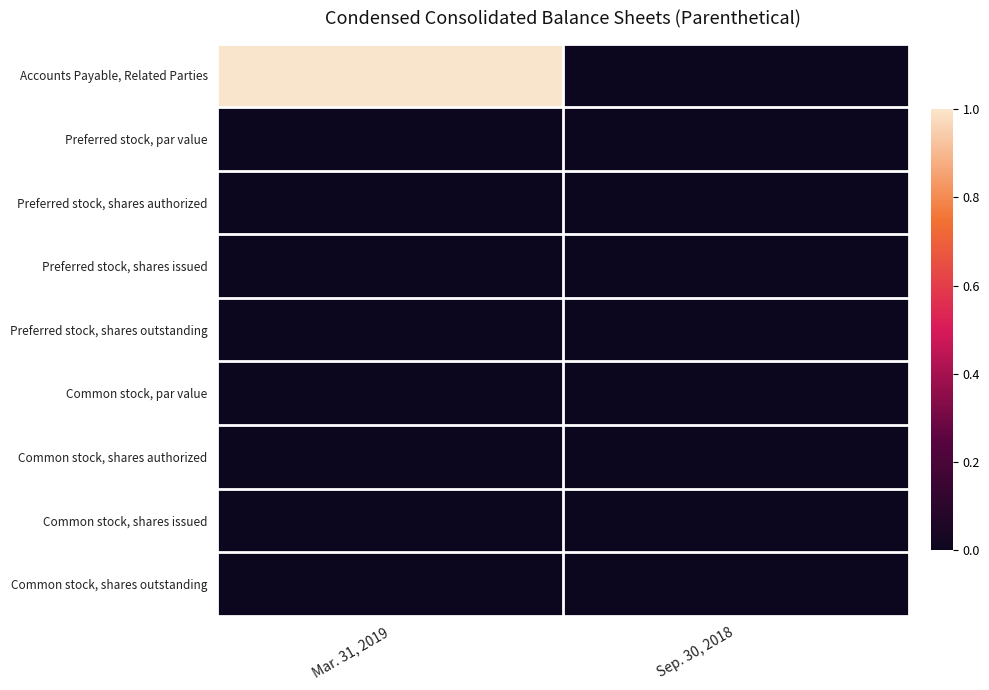

How many distinct data groups are displayed?

9